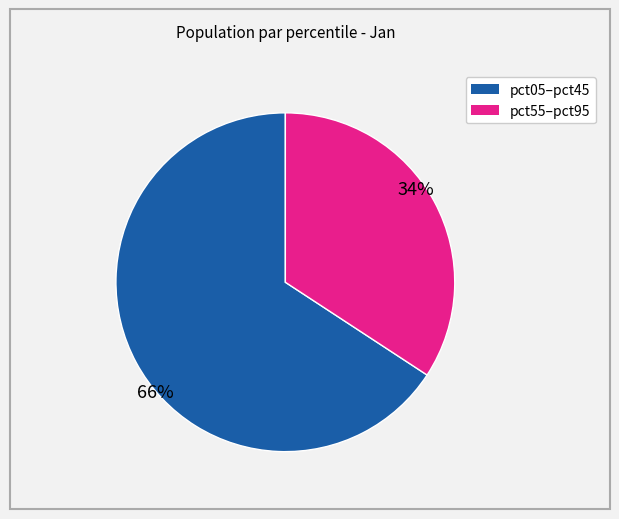

Is it true that 66% is 66% of the pie?

True